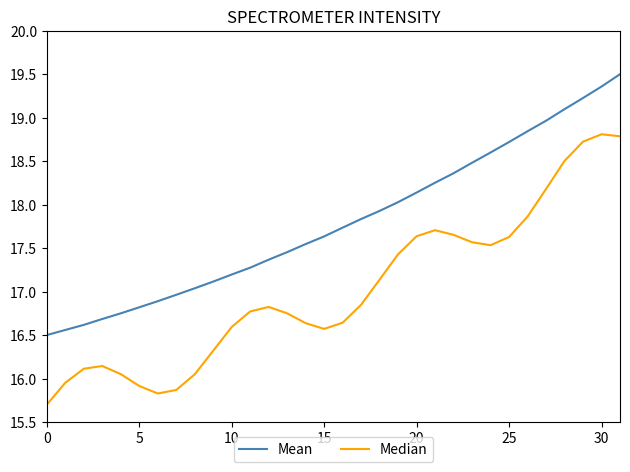

List the series in order of their overall mean, highest first.

Mean, Median